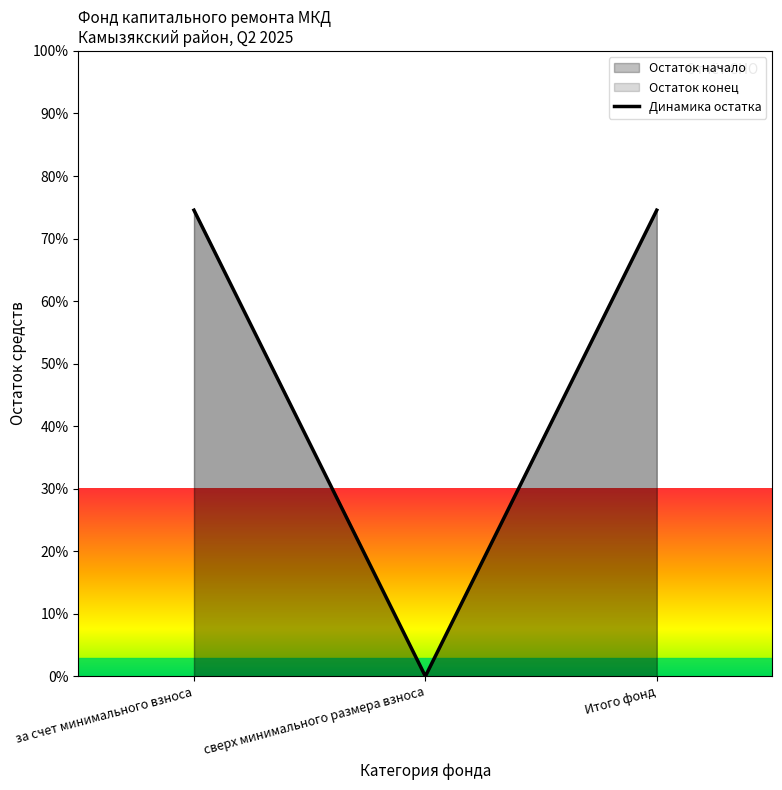

How many lines are shown in the chart?

1